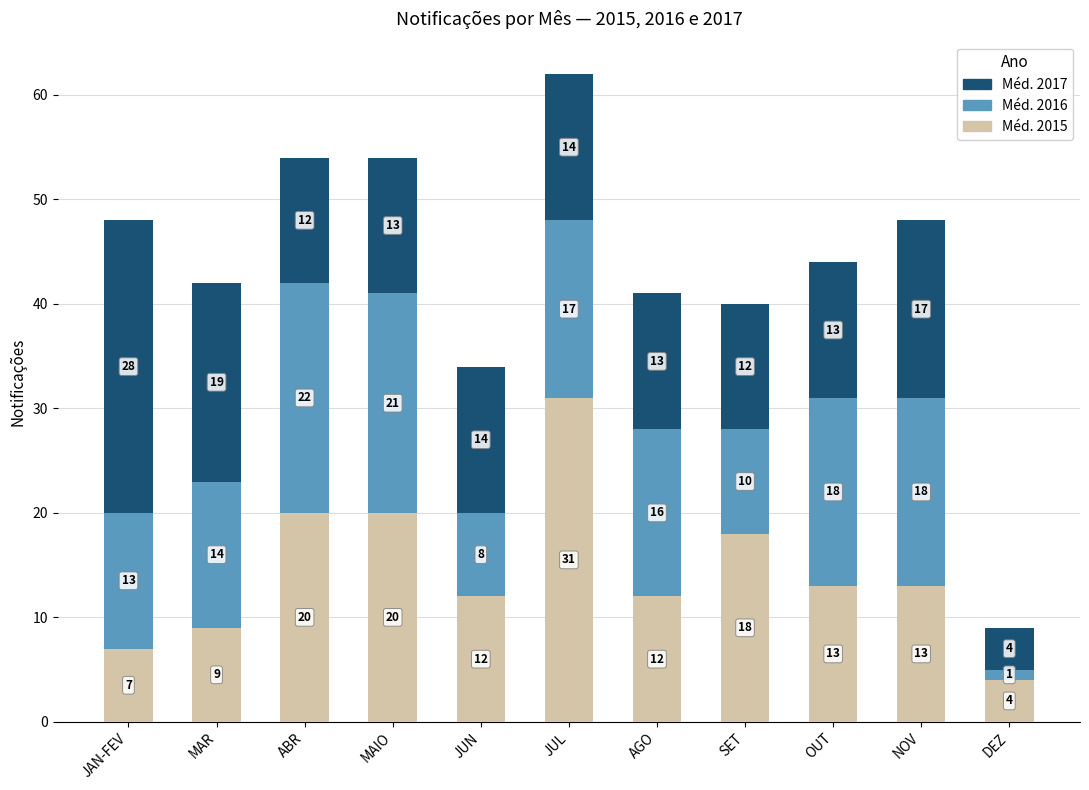

What is the value of the Méd. 2015 bar at the 11th from the left?

4